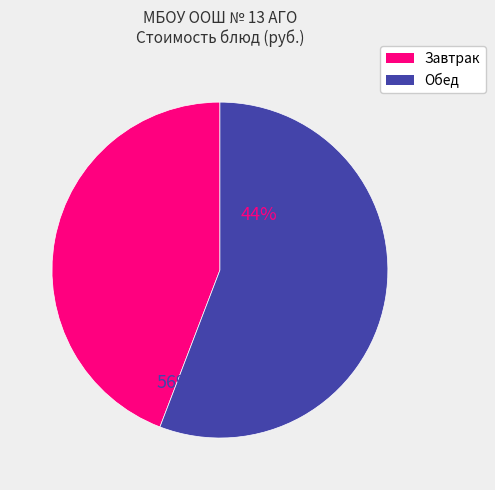

Does any single category account for the majority?

Yes